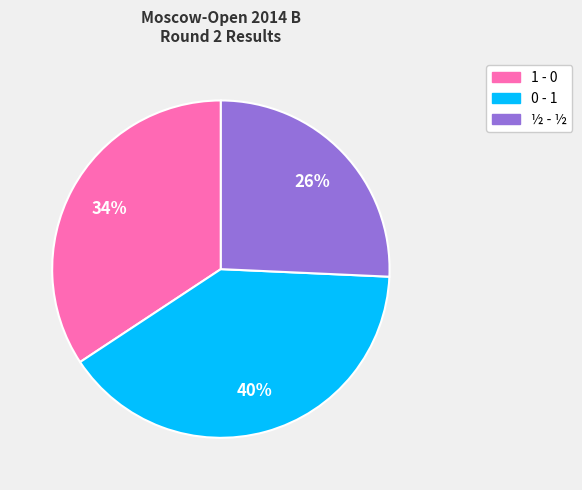

What percentage is the 1 - 0 slice, to the nearest percent?

34%